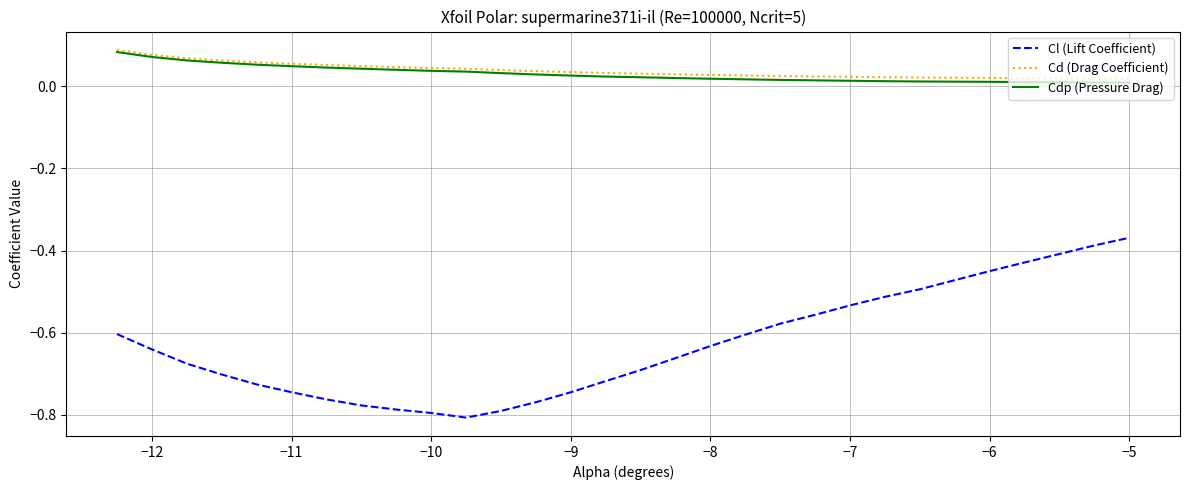

True or false: Cl (Lift Coefficient) and Cdp (Pressure Drag) cross at least once.

False